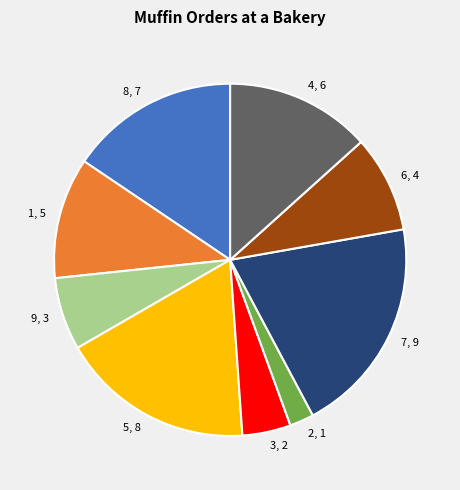

Rank the categories by value from highest to lowest.

7, 5, 8, 4, 1, 6, 9, 3, 2